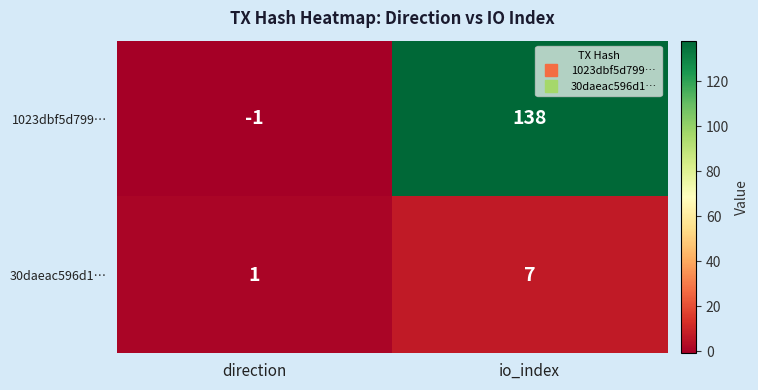

Which label corresponds to the largest value in the chart?

io_index